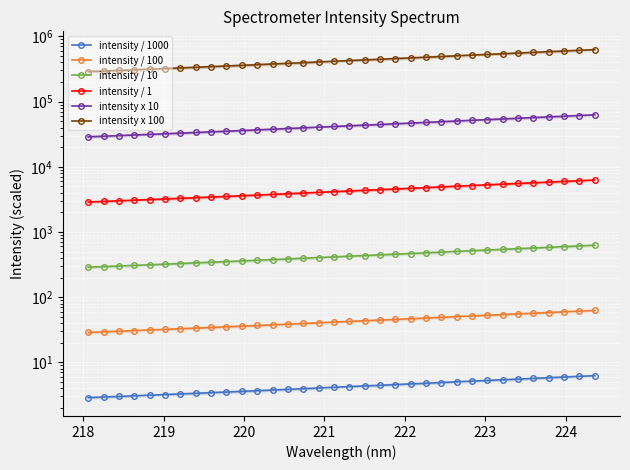

True or false: intensity / 100 and intensity x 10 intersect in this chart.

False